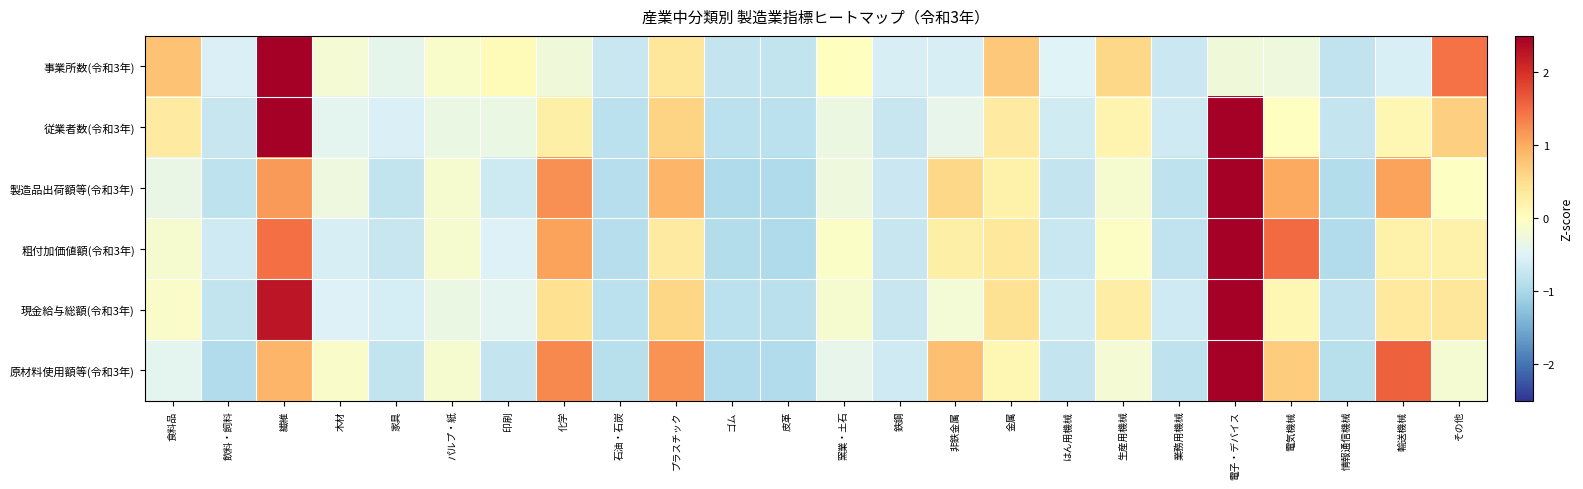

Reading left to right, what are all the values shown in this chart?

事業所数(令和3年): 食料品=0.8	飲料・飼料=-0.5	繊維=3.9	木材=-0.2	家具=-0.4	パルプ・紙=-0.1	印刷=0.1	化学=-0.3	石油・石炭=-0.7	プラスチック=0.4	ゴム=-0.7	皮革=-0.8	窯業・土石=0.0	鉄鋼=-0.6	非鉄金属=-0.6	金属=0.7	はん用機械=-0.5	生産用機械=0.6	業務用機械=-0.7	電子・デバイス=-0.2	電気機械=-0.3	情報通信機械=-0.8	輸送機械=-0.6	その他=1.5
従業者数(令和3年): 食料品=0.3	飲料・飼料=-0.7	繊維=3.2	木材=-0.4	家具=-0.5	パルプ・紙=-0.3	印刷=-0.3	化学=0.2	石油・石炭=-0.8	プラスチック=0.6	ゴム=-0.8	皮革=-0.8	窯業・土石=-0.3	鉄鋼=-0.7	非鉄金属=-0.4	金属=0.3	はん用機械=-0.6	生産用機械=0.2	業務用機械=-0.6	電子・デバイス=2.7	電気機械=-0.0	情報通信機械=-0.8	輸送機械=0.1	その他=0.7
製造品出荷額等(令和3年): 食料品=-0.3	飲料・飼料=-0.8	繊維=1.1	木材=-0.3	家具=-0.8	パルプ・紙=-0.1	印刷=-0.7	化学=1.2	石油・石炭=-0.9	プラスチック=0.9	ゴム=-0.9	皮革=-0.9	窯業・土石=-0.3	鉄鋼=-0.7	非鉄金属=0.6	金属=0.2	はん用機械=-0.7	生産用機械=-0.2	業務用機械=-0.8	電子・デバイス=3.3	電気機械=1.0	情報通信機械=-0.9	輸送機械=1.1	その他=-0.0
粗付加価値額(令和3年): 食料品=-0.2	飲料・飼料=-0.7	繊維=1.5	木材=-0.6	家具=-0.7	パルプ・紙=-0.1	印刷=-0.5	化学=1.1	石油・石炭=-0.9	プラスチック=0.3	ゴム=-0.9	皮革=-0.9	窯業・土石=-0.1	鉄鋼=-0.7	非鉄金属=0.2	金属=0.4	はん用機械=-0.7	生産用機械=-0.0	業務用機械=-0.8	電子・デバイス=3.4	電気機械=1.5	情報通信機械=-0.9	輸送機械=0.2	その他=0.2
現金給与総額(令和3年): 食料品=-0.1	飲料・飼料=-0.8	繊維=2.3	木材=-0.5	家具=-0.6	パルプ・紙=-0.3	印刷=-0.4	化学=0.5	石油・石炭=-0.8	プラスチック=0.6	ゴム=-0.8	皮革=-0.8	窯業・土石=-0.1	鉄鋼=-0.7	非鉄金属=-0.2	金属=0.5	はん用機械=-0.6	生産用機械=0.3	業務用機械=-0.7	電子・デバイス=3.5	電気機械=0.1	情報通信機械=-0.8	輸送機械=0.3	その他=0.4
原材料使用額等(令和3年): 食料品=-0.4	飲料・飼料=-0.9	繊維=0.9	木材=-0.1	家具=-0.8	パルプ・紙=-0.2	印刷=-0.8	化学=1.3	石油・石炭=-0.9	プラスチック=1.2	ゴム=-0.9	皮革=-0.9	窯業・土石=-0.4	鉄鋼=-0.6	非鉄金属=0.8	金属=0.1	はん用機械=-0.7	生産用機械=-0.2	業務用機械=-0.8	電子・デバイス=3.0	電気機械=0.7	情報通信機械=-0.9	輸送機械=1.6	その他=-0.2